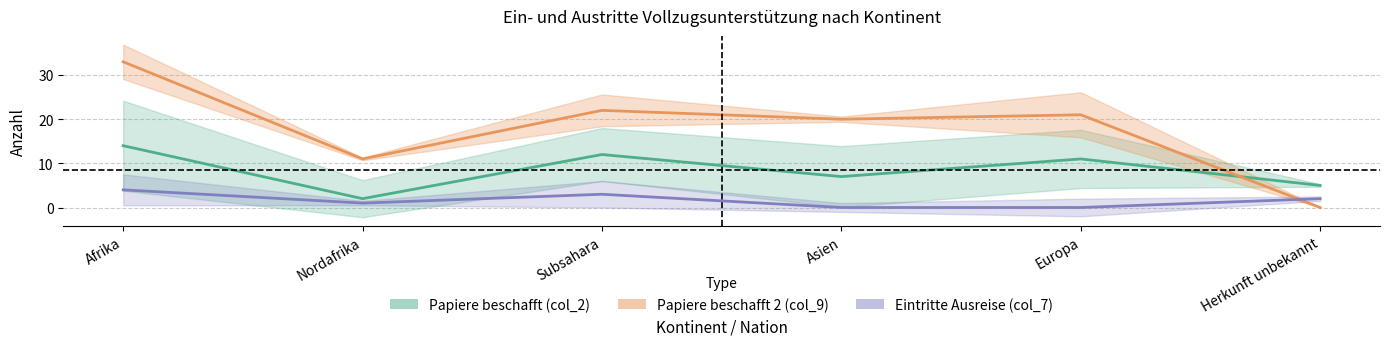

True or false: Eintritte Ausreise (col_7) and Papiere beschafft (col_2) intersect in this chart.

False